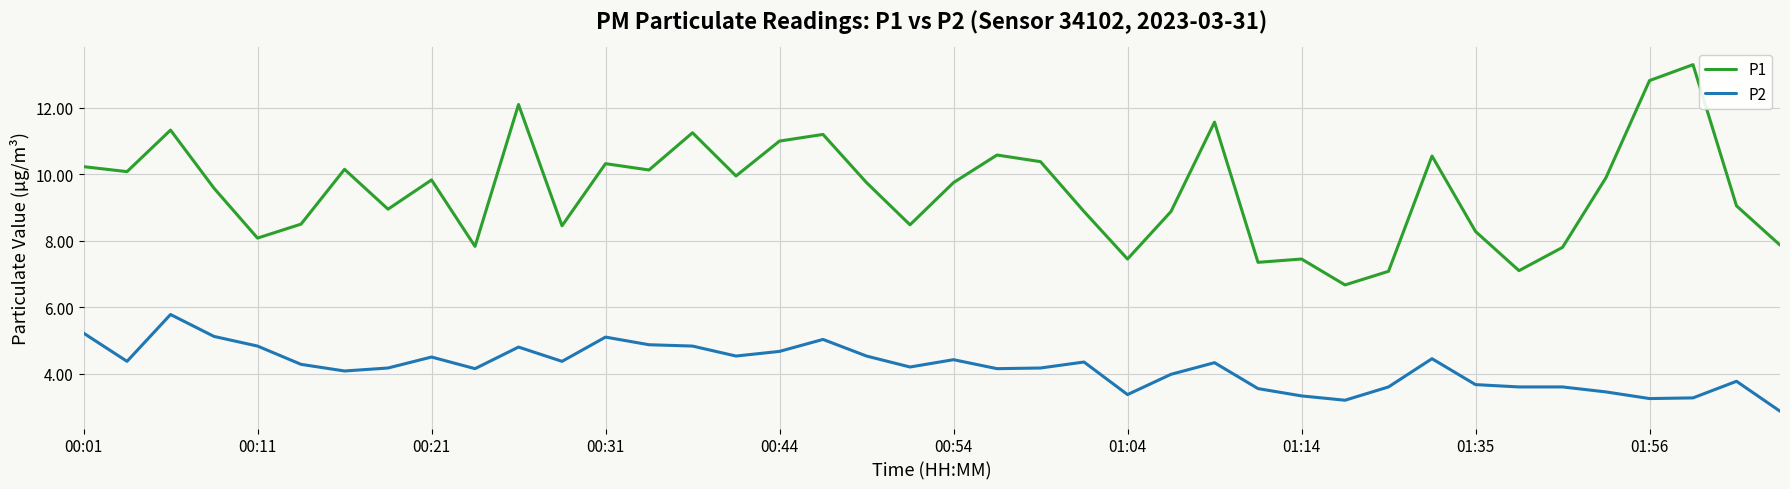

True or false: P1 and P2 cross at least once.

False